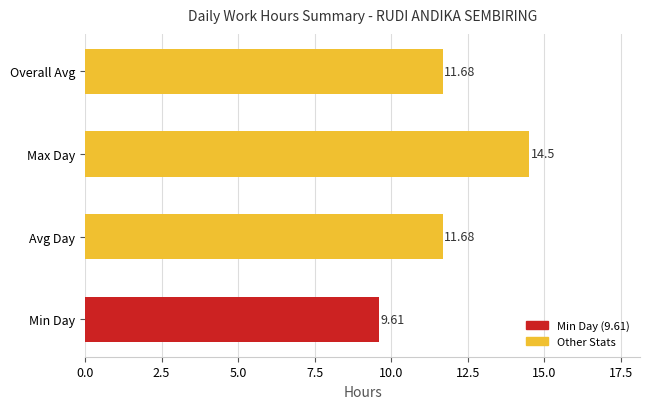

What is the difference between the maximum and minimum values?

4.9